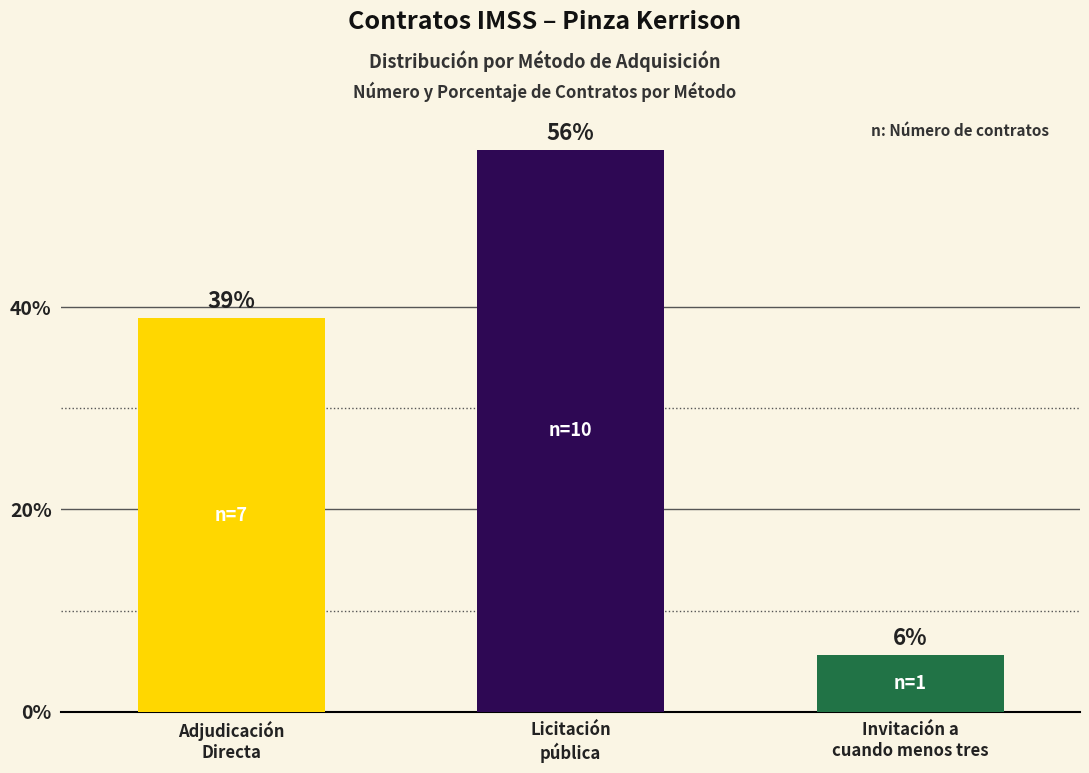

How many bars are there in total?

3